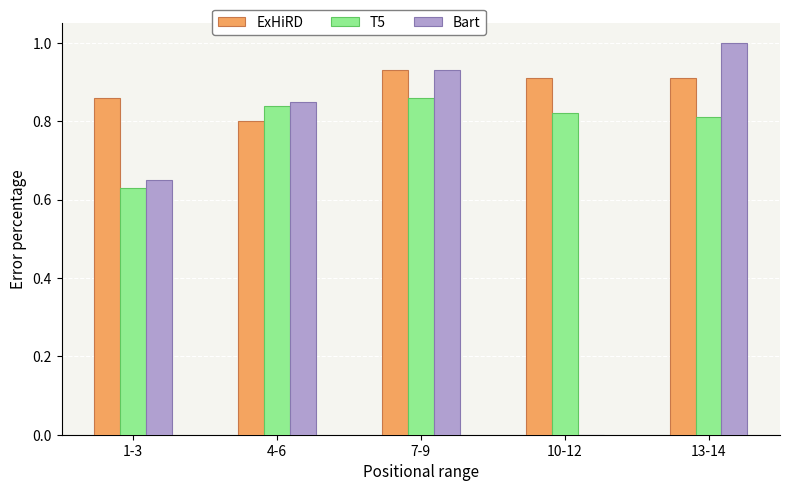

Is it true that T5 equals 1.2 at 13-14?

False